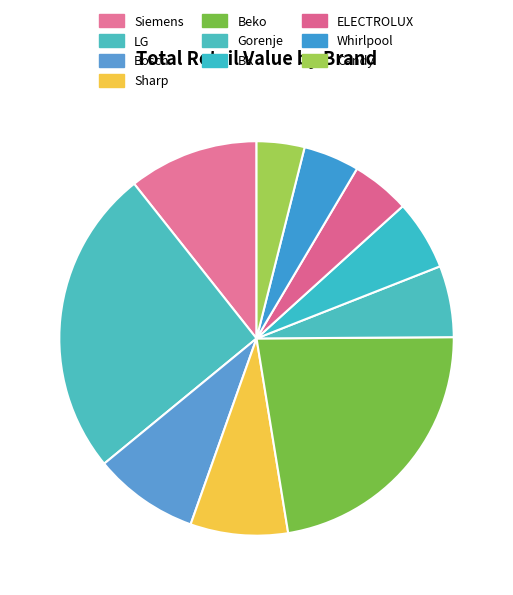

To the nearest percent, what percentage of the pie is Gorenje?

6%